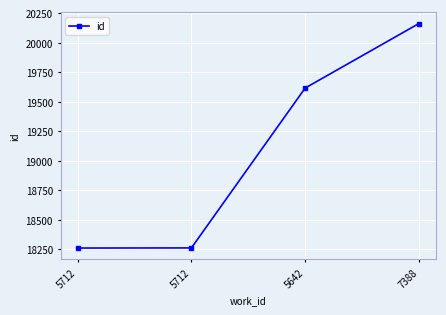

Which category has the lowest value across all series?

5712